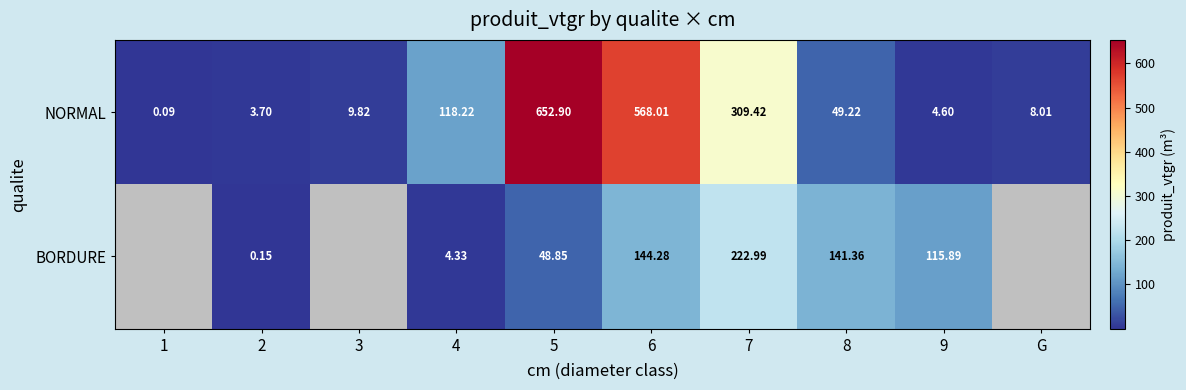

What is the difference between the maximum and minimum values in the NORMAL series?

652.8